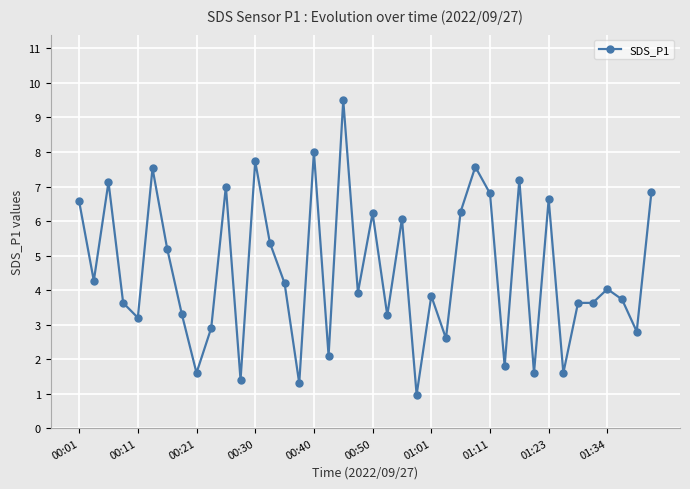

What is the value of the 28th point from the left?

7.6